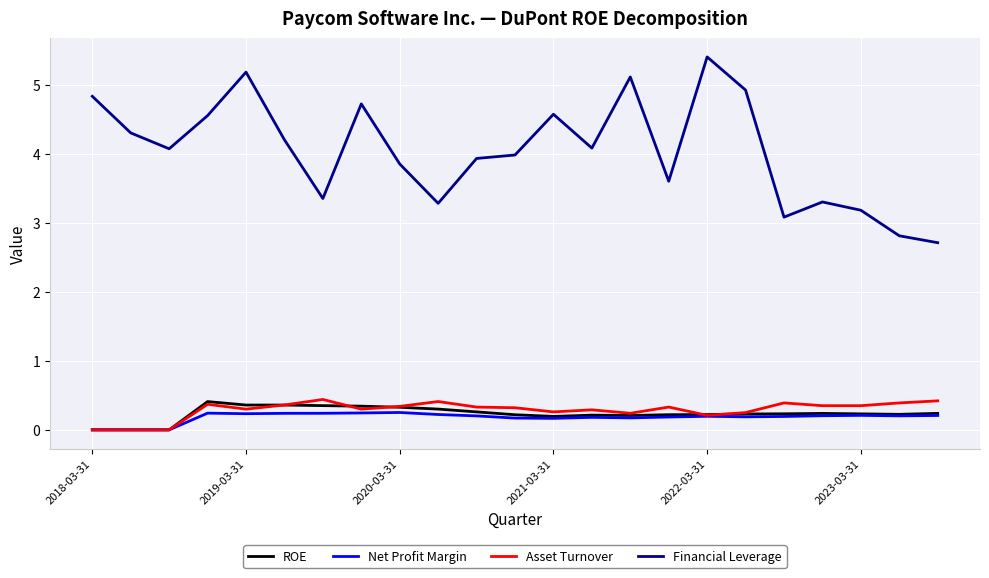

True or false: Financial Leverage and Net Profit Margin intersect in this chart.

False